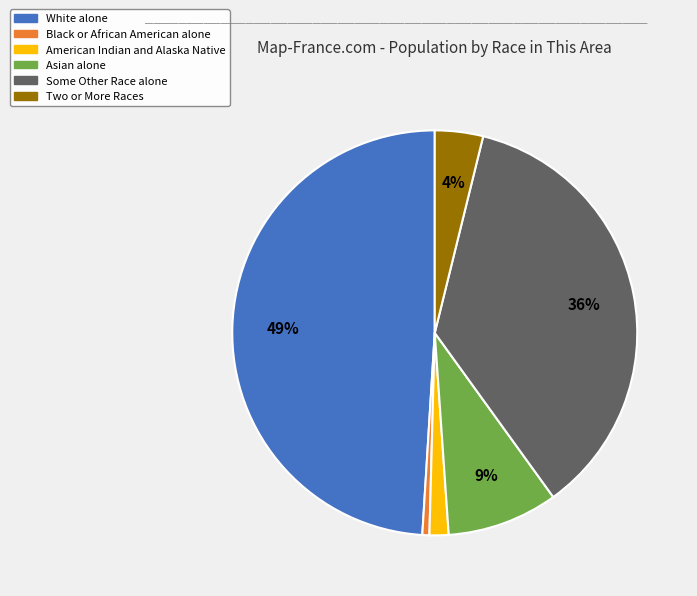

To the nearest percent, what is the difference between the largest and smallest slice percentages?

48%